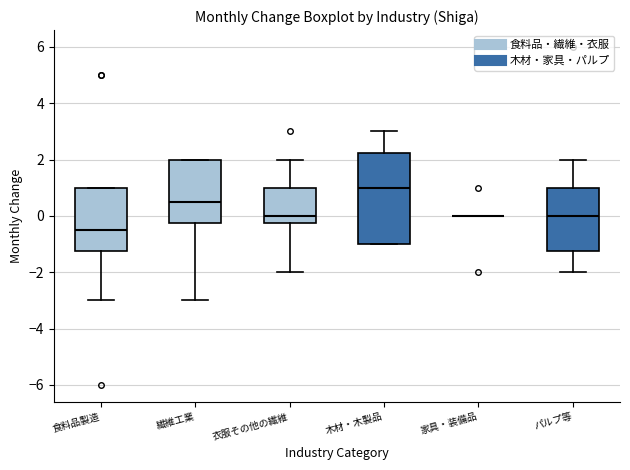

Reading left to right, transcribe this box plot: for each box, give where its median line is, the range the box spans, and where its two whiskers end, as read against the y-axis. The values are not printed on the chart, so give them approximately, as read against the axis.

食料品製造: median -0.4, box -1.2 to 1.0, whiskers -3.0 to 1.0
繊維工業: median 0.6, box -0.2 to 2.0, whiskers -3.0 to 2.0
衣服その他の繊維: median 0.0, box -0.2 to 1.0, whiskers -2.0 to 2.0
木材・木製品: median 1.0, box -1.0 to 2.2, whiskers -1.0 to 3.0
家具・装備品: box collapsed to a line at 0.0, whiskers 0.0 to 0.0
パルプ等: median 0.0, box -1.2 to 1.0, whiskers -2.0 to 2.0